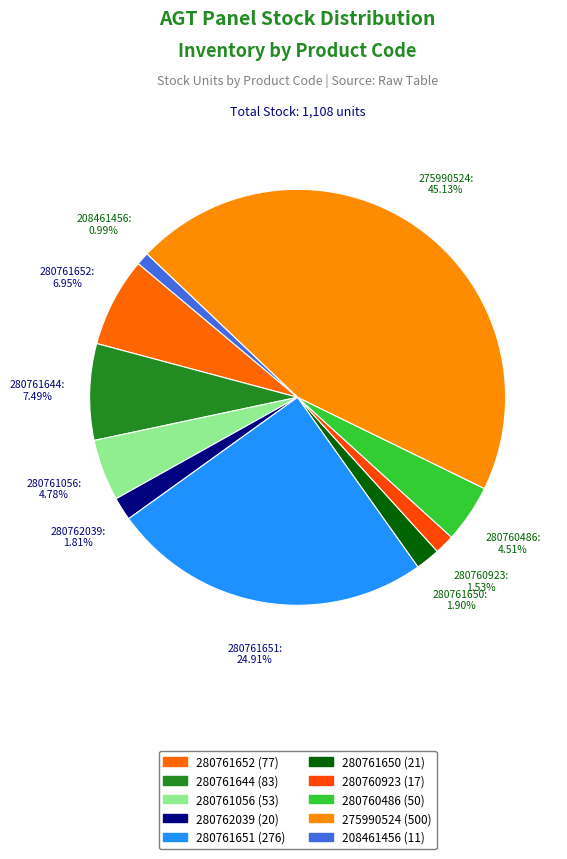

What percentage do 275990524 and 280760923 together represent?

46.7%